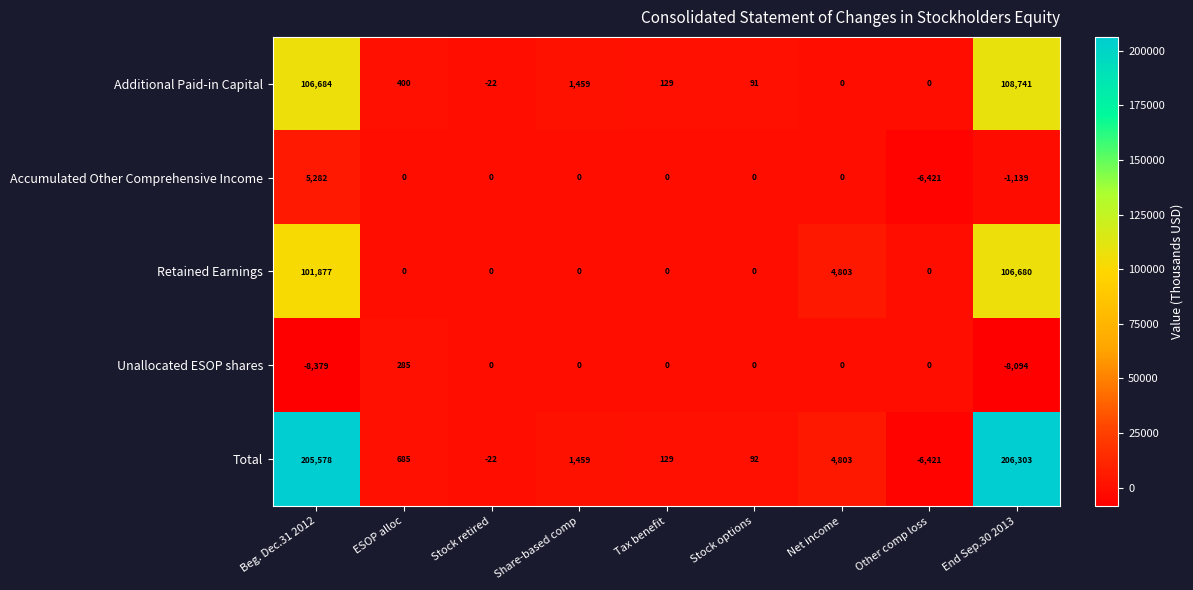

Between Beg. Dec.31 2012 and Other comp loss, which series saw the biggest shift?

Total